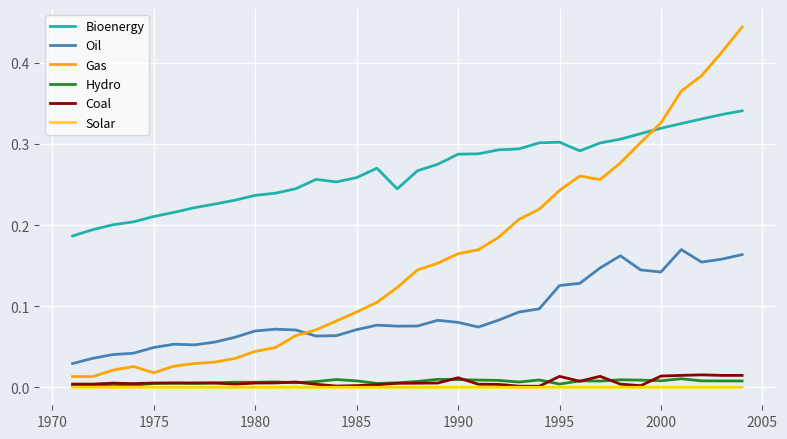

Which series has the largest total across all categories?

Bioenergy